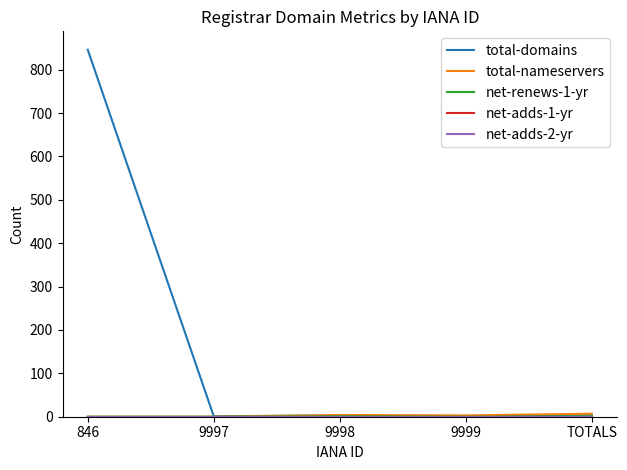

What is the maximum value shown in the chart?

846